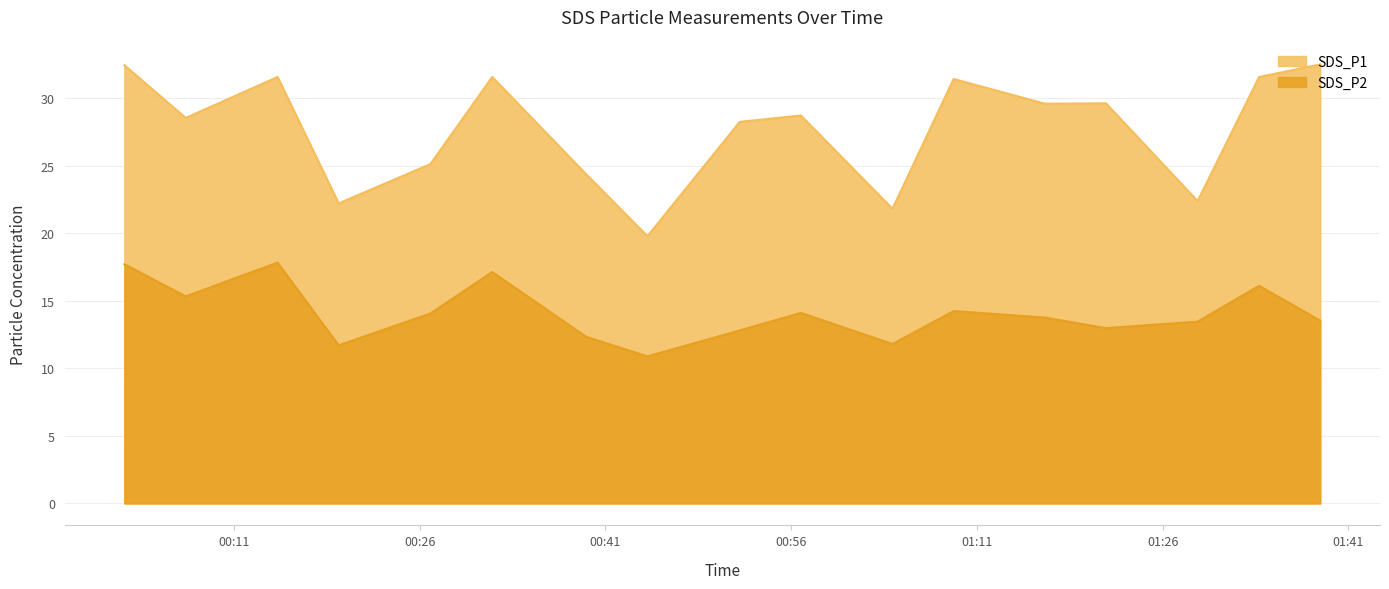

The SDS_P1 series shows 38.7 at 2020/12/23 01:16:30. True or false?

False